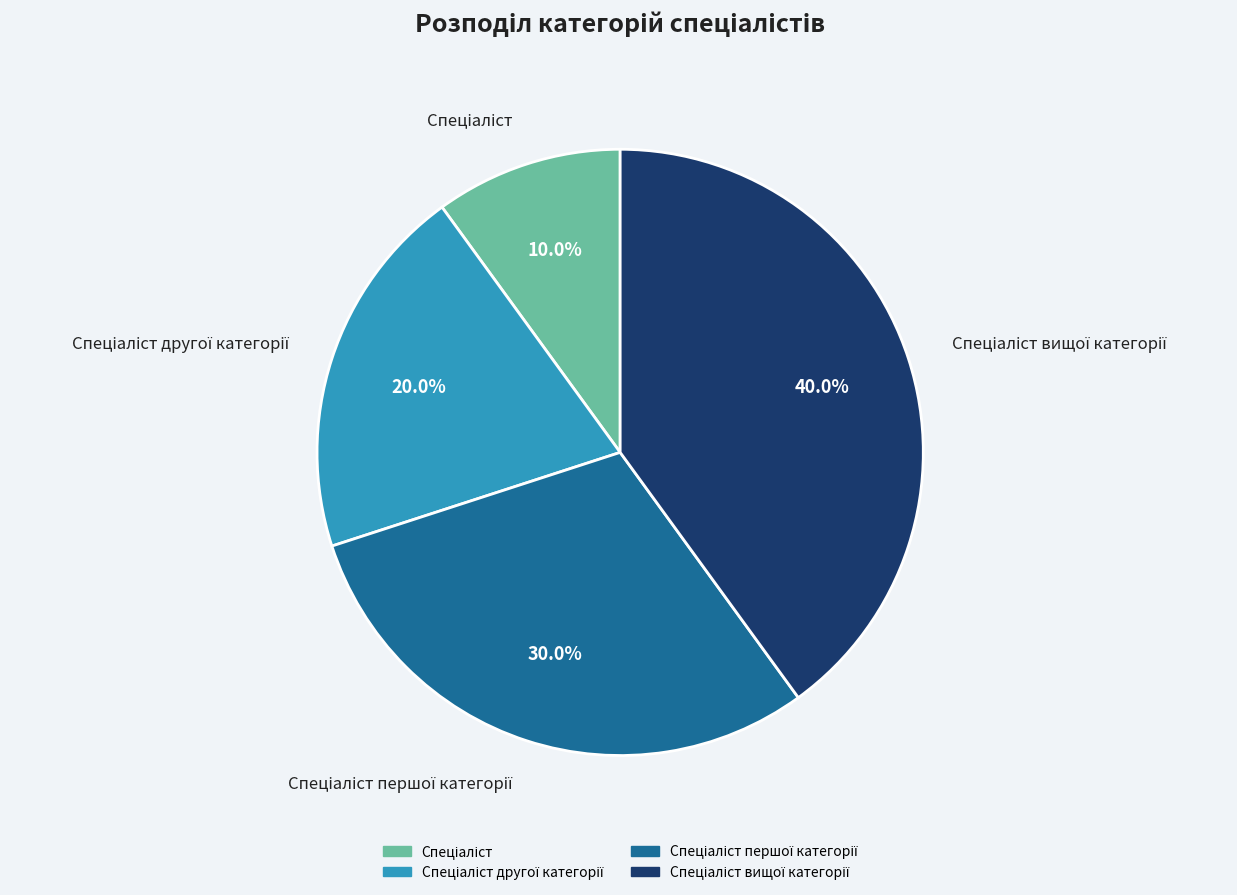

Does any single category account for the majority?

No